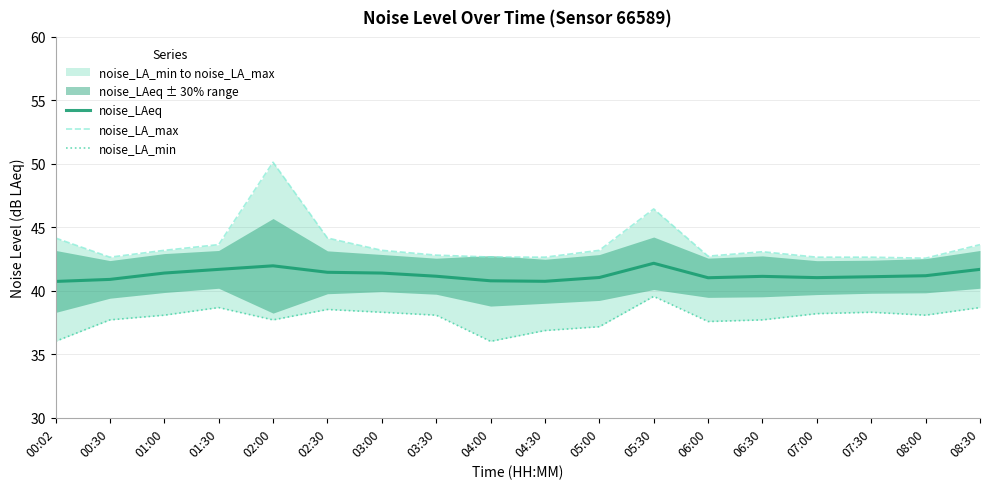

Which series changed the most between 01:00 and 04:30?

noise_LA_min